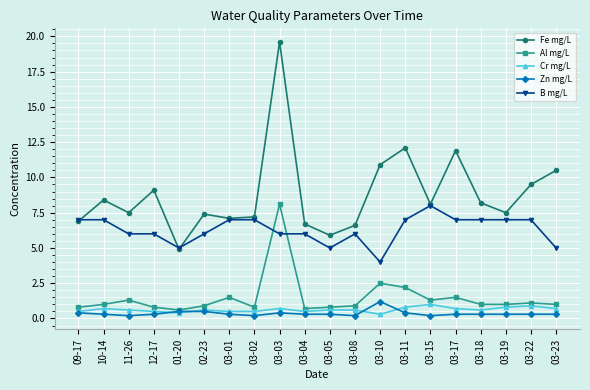

True or false: B mg/L and Al mg/L intersect in this chart.

True